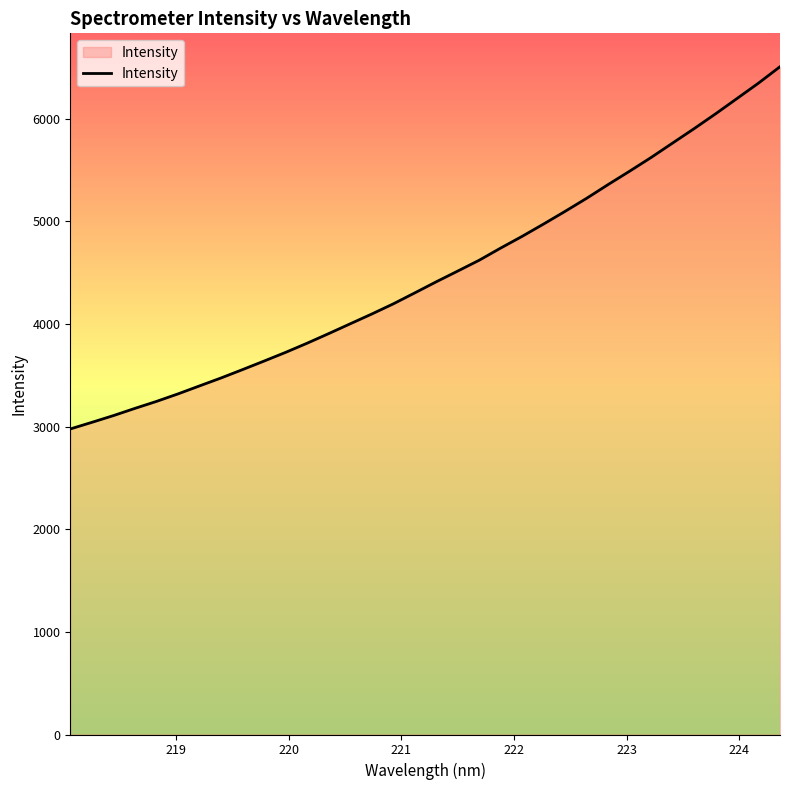

What is the difference between the maximum and minimum values?

3530.4